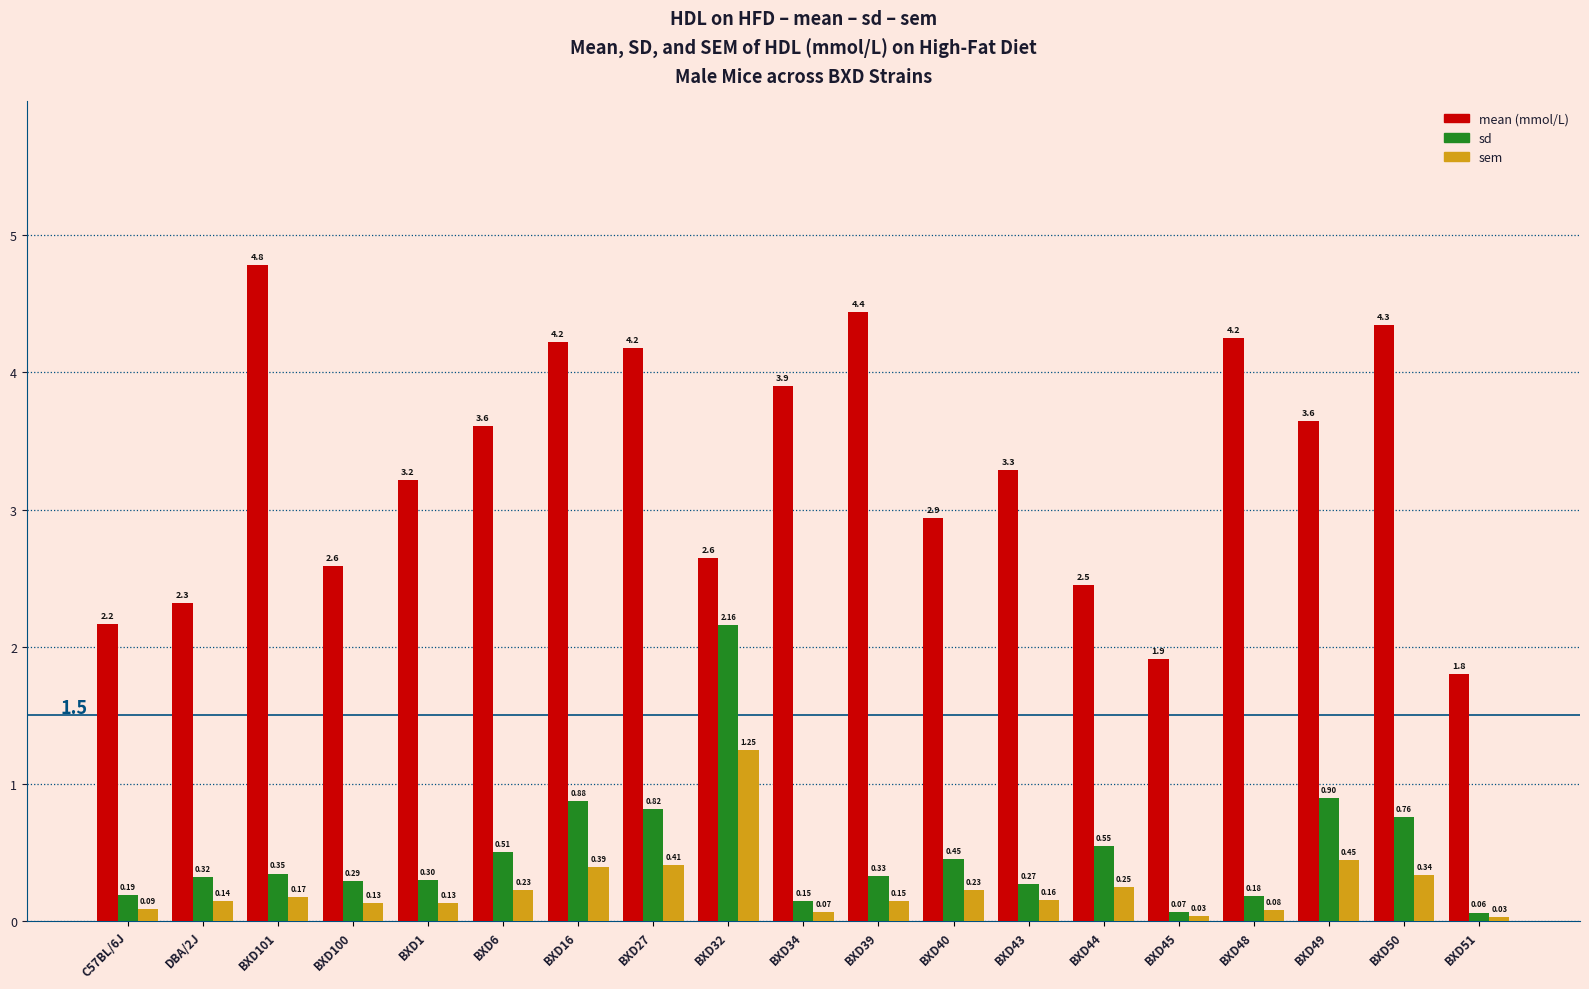

What is the spread (max minus min) of values at BXD27?

3.8